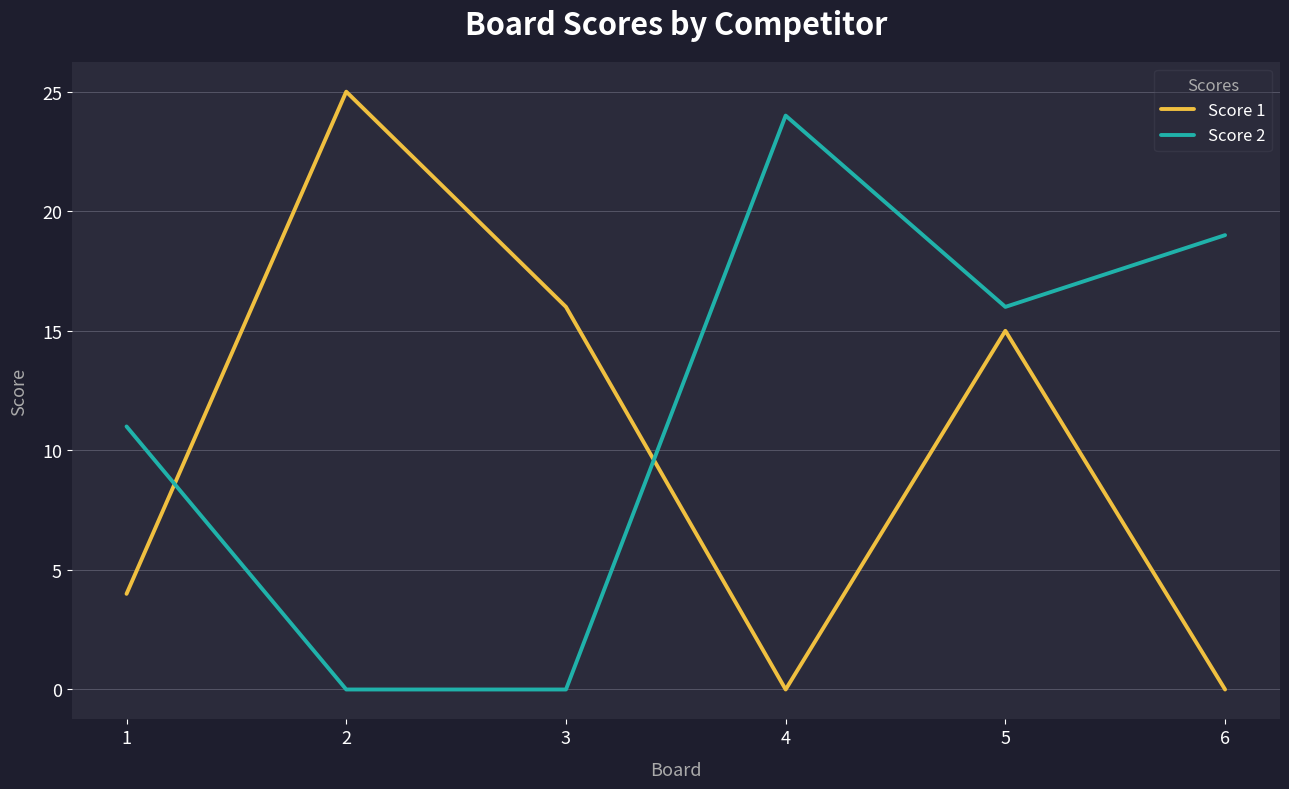

After their last crossing, which series has the higher values: Score 1 or Score 2?

Score 2